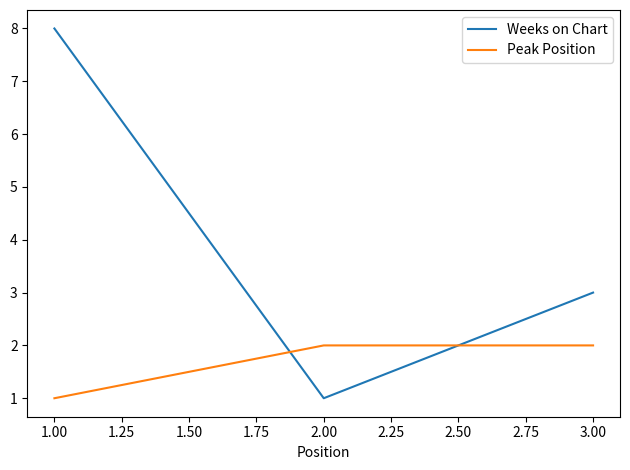

Which series has the largest total across all categories?

Weeks on Chart